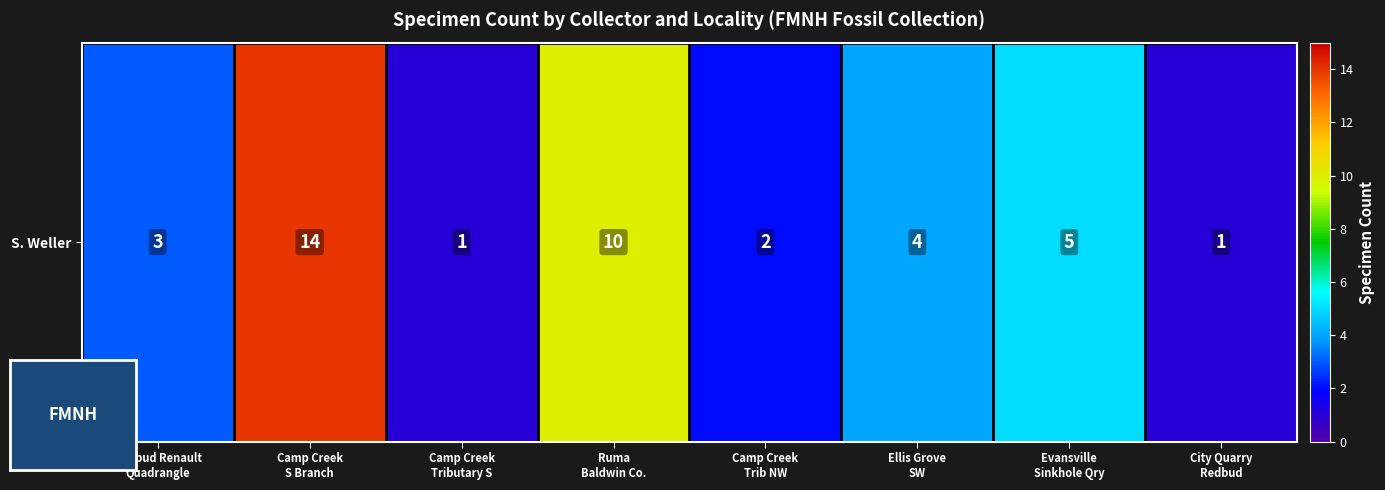

True or false: the data shows 3 at Camp Creek
Trib NW.

False